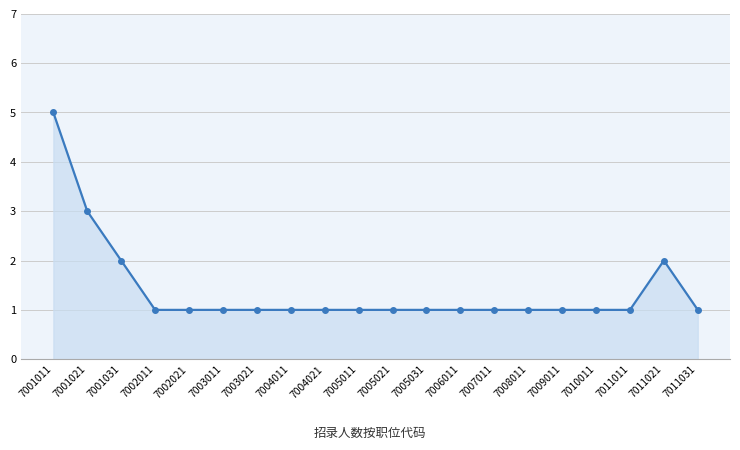

What is the average value?

1